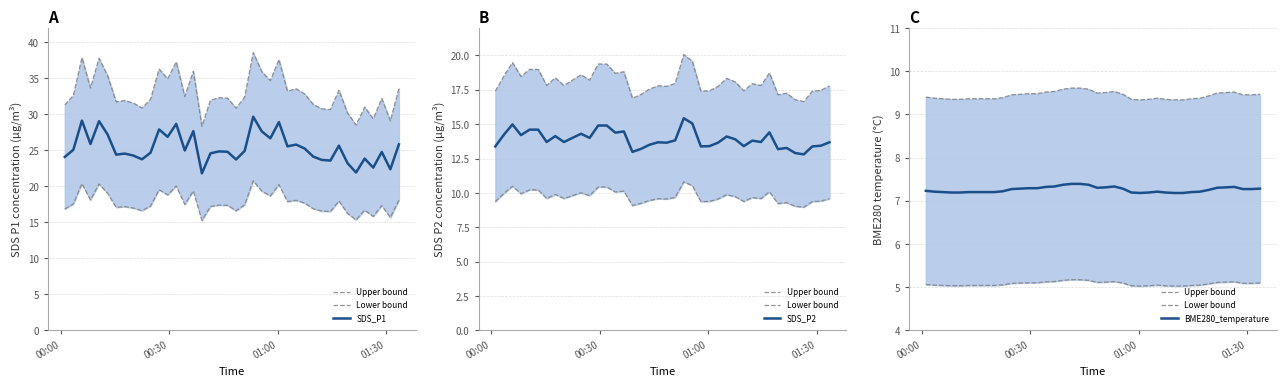

In Upper bound, how many points are higher than both neighbors (excluding endpoints)?

3